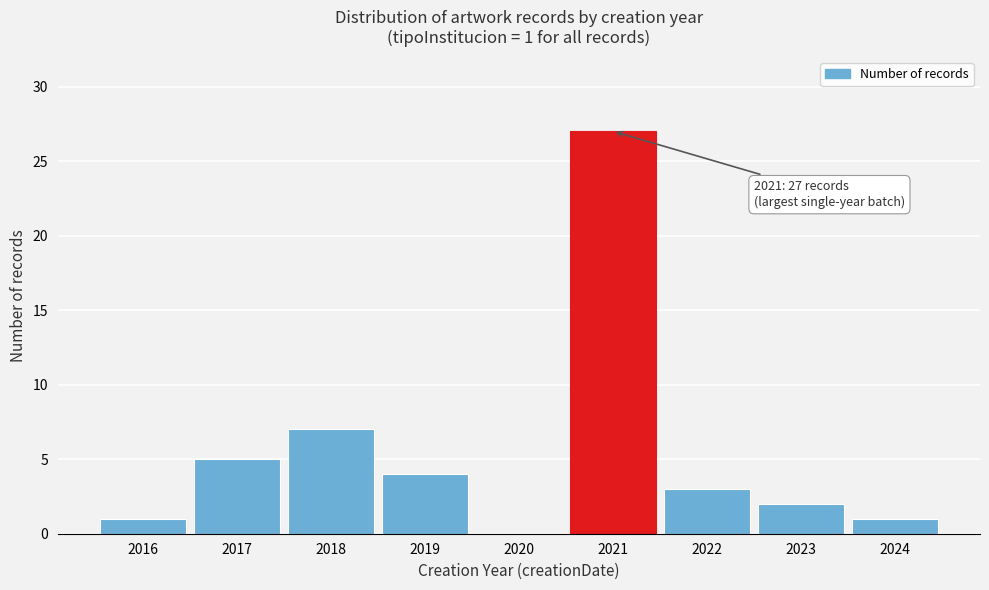

Reading right to left, what are all the values shown in this chart?

2024=1	2023=2	2022=3	2021=27	2020=0	2019=4	2018=7	2017=5	2016=1